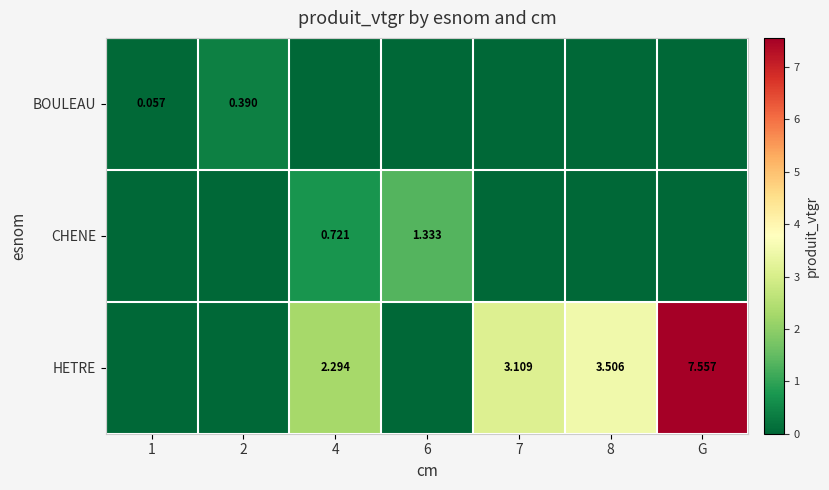

At which category is the sum across all series the highest?

G